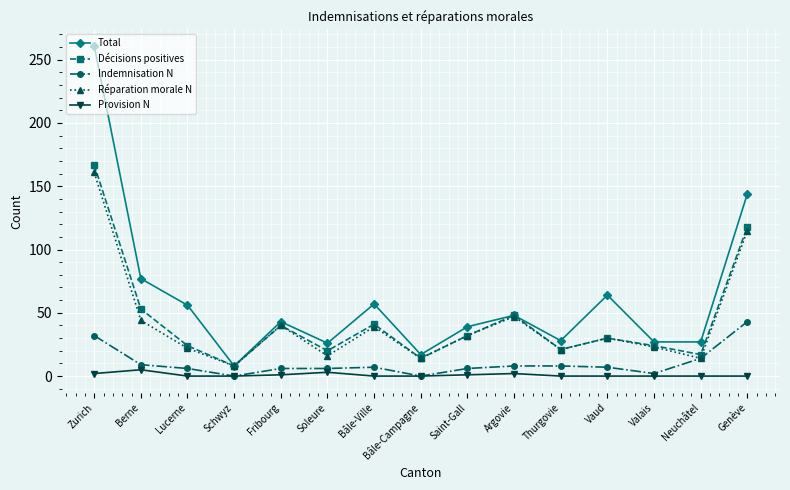

What is the label of the 3rd point from the left?

Lucerne